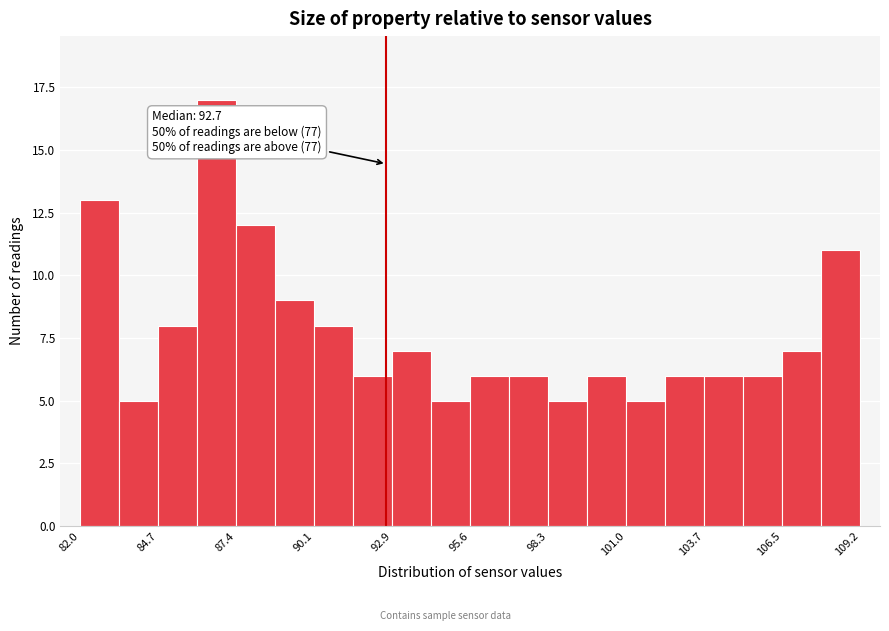

Around what value on the x-axis is the tallest bar? Give the approximate position of its centre, as read against the axis.

86.5